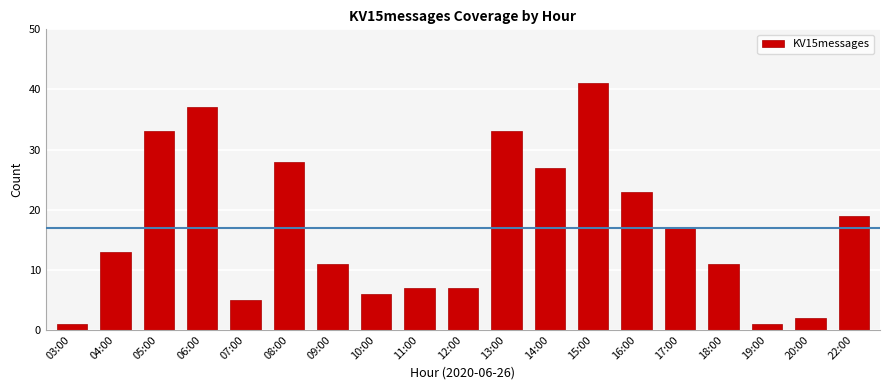

What is the maximum value shown in the chart?

41